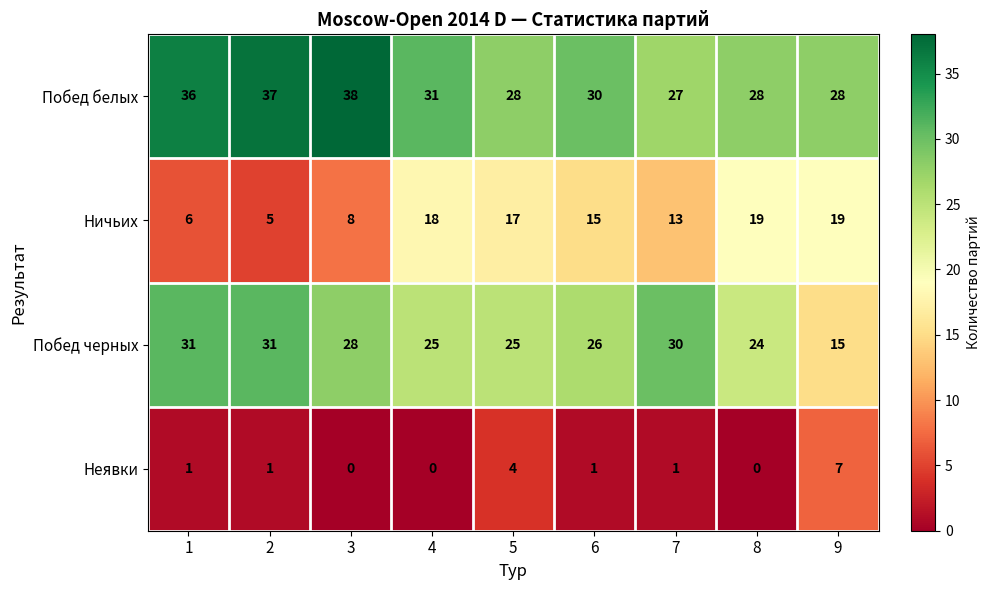

What is the difference between the Побед белых values at 4 and 8?

3